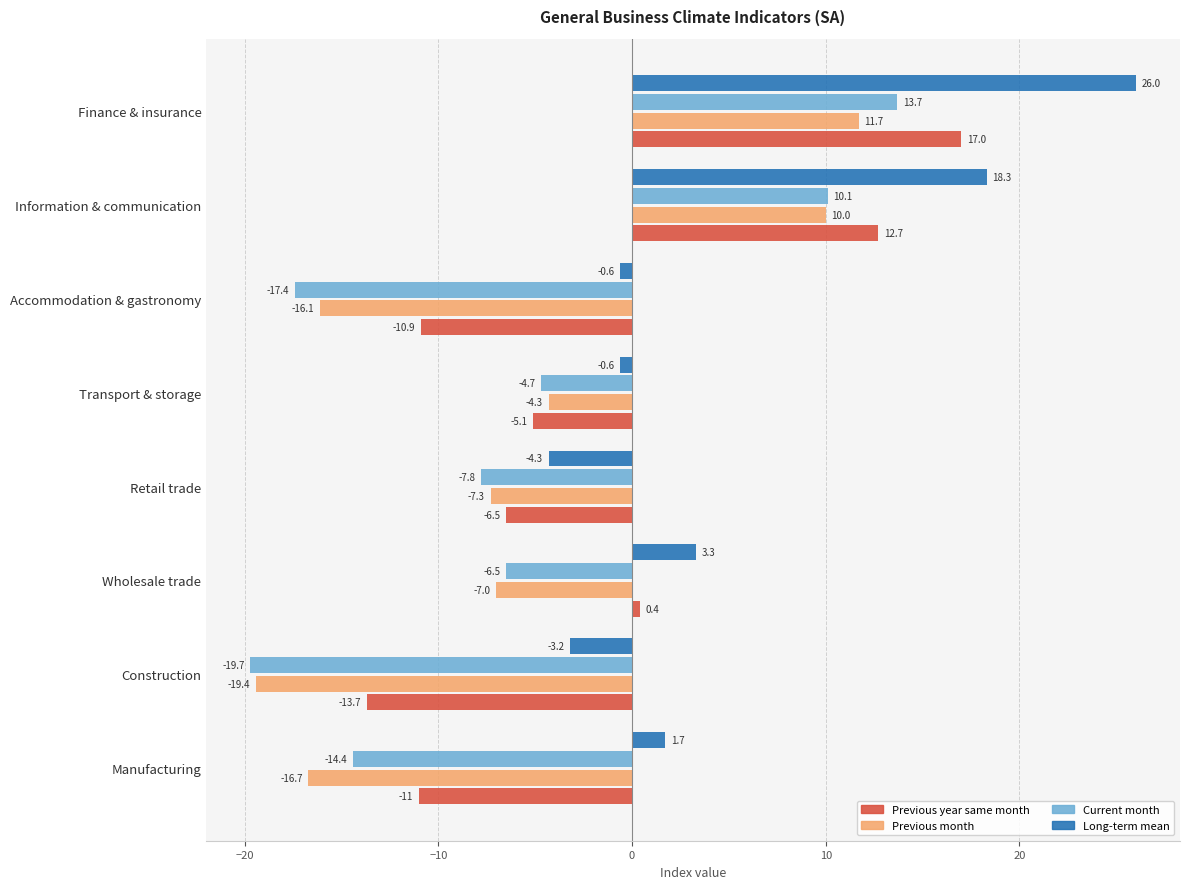

The value of Current month at Transport & storage is -2.4. True or false?

False